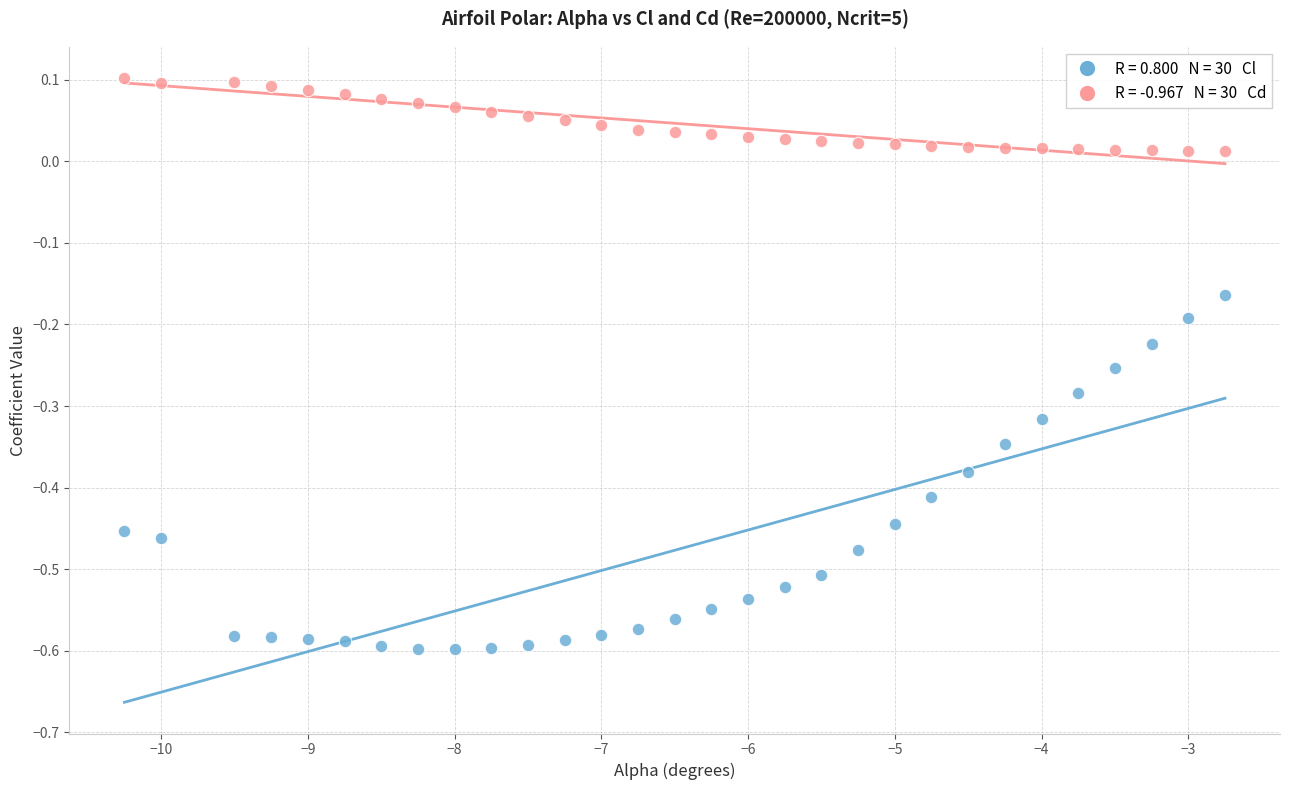

Across all data points, what is the range of Y values (max minus min)?

0.7